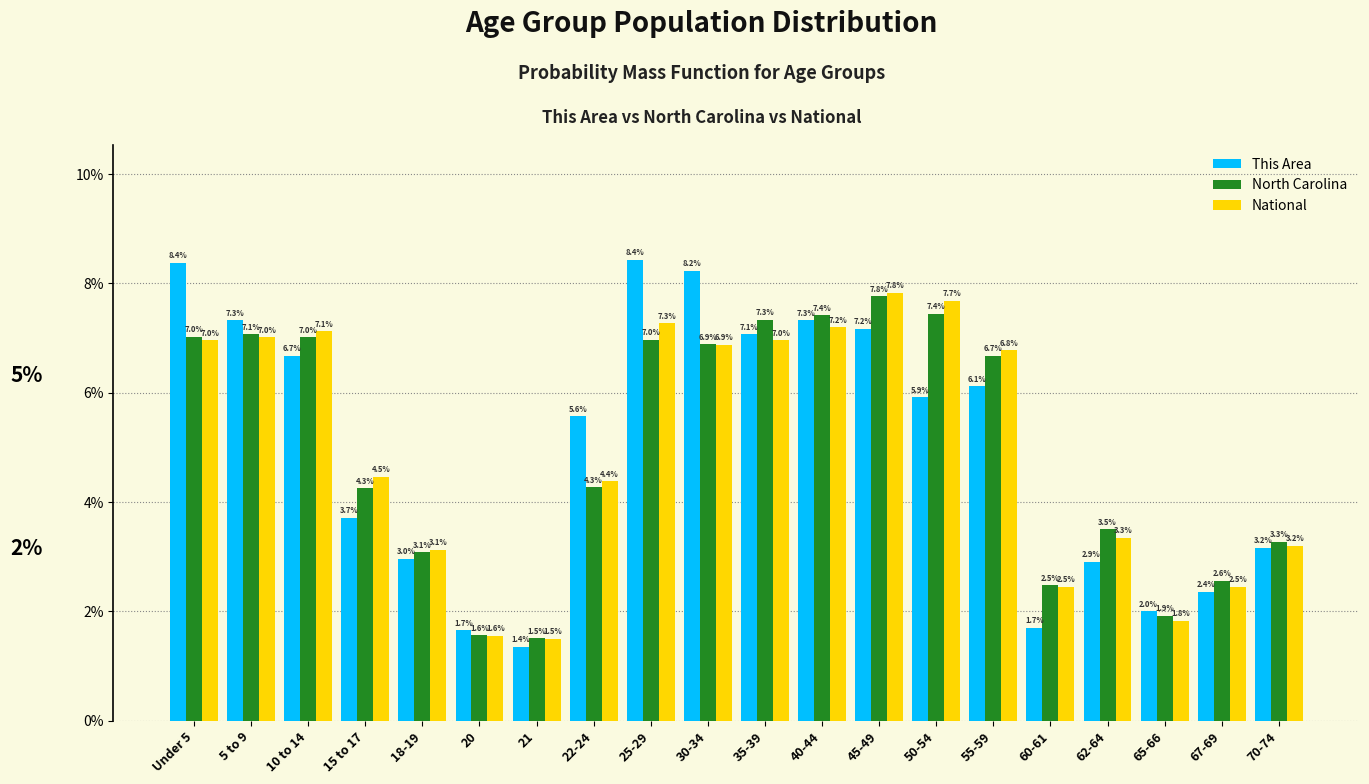

Reading right to left, what are all the values shown in this chart?

This Area: 3.2	2.4	2.0	2.9	1.7	6.1	5.9	7.2	7.3	7.1	8.2	8.4	5.6	1.4	1.7	3.0	3.7	6.7	7.3	8.4
North Carolina: 3.3	2.6	1.9	3.5	2.5	6.7	7.4	7.8	7.4	7.3	6.9	7.0	4.3	1.5	1.6	3.1	4.3	7.0	7.1	7.0
National: 3.2	2.5	1.8	3.3	2.5	6.8	7.7	7.8	7.2	7.0	6.9	7.3	4.4	1.5	1.6	3.1	4.5	7.1	7.0	7.0